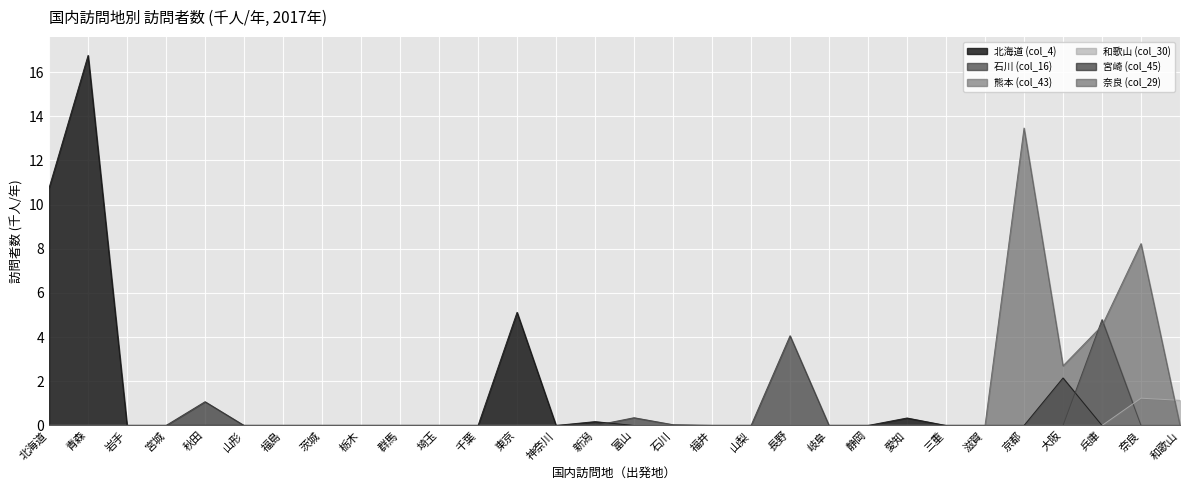

How many data points in 北海道 (col_4) are above 0?

6